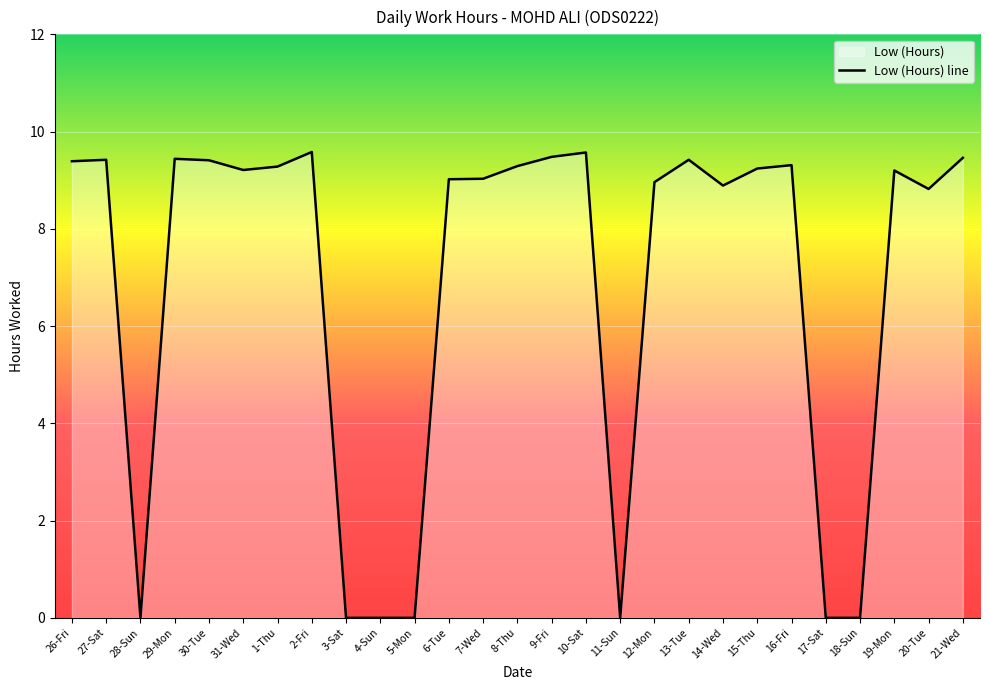

What is the difference between the maximum and minimum values?

9.6